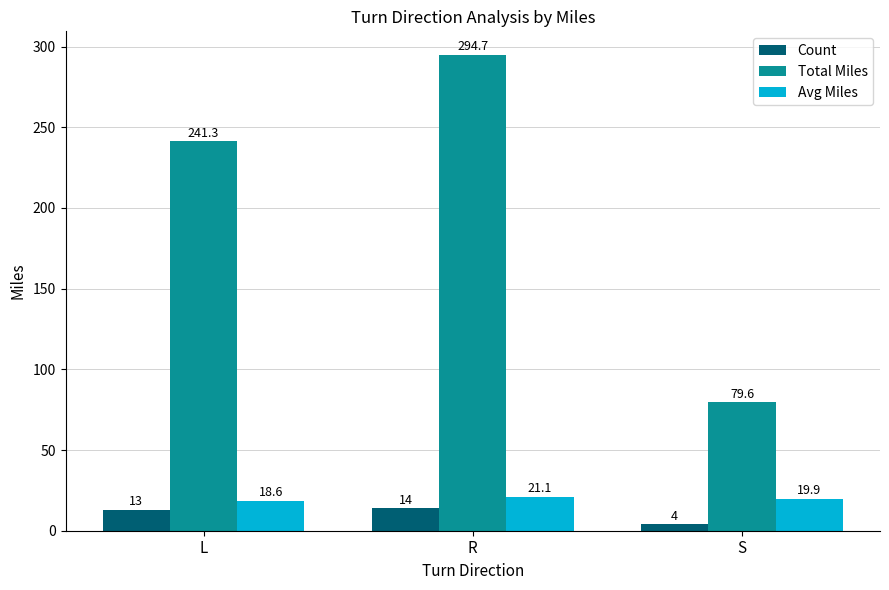

Rank the series at S from highest to lowest value.

Total Miles, Avg Miles, Count